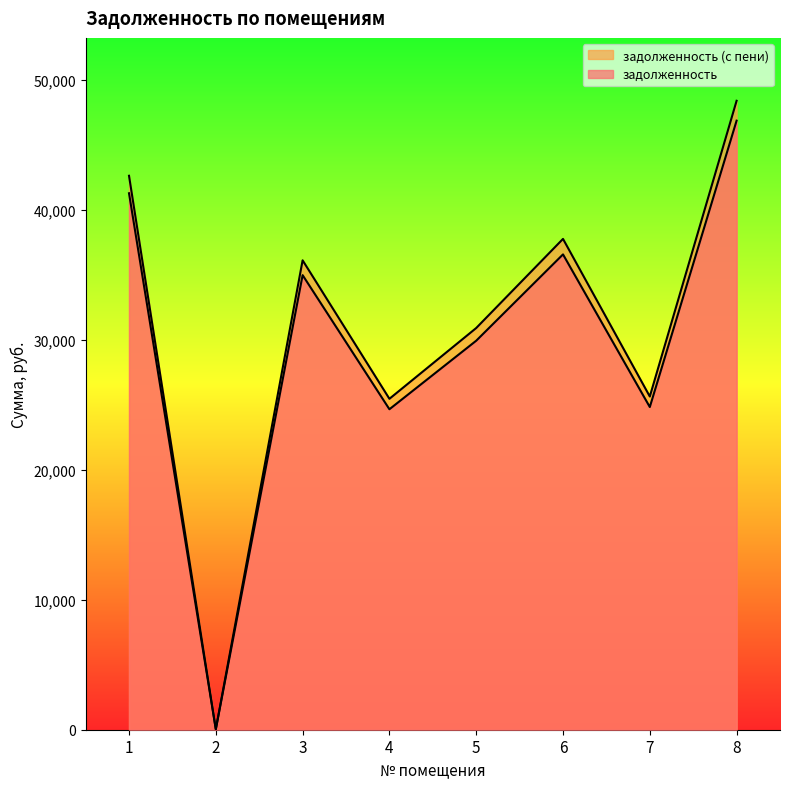

At which label does задолженность reach its minimum?

2